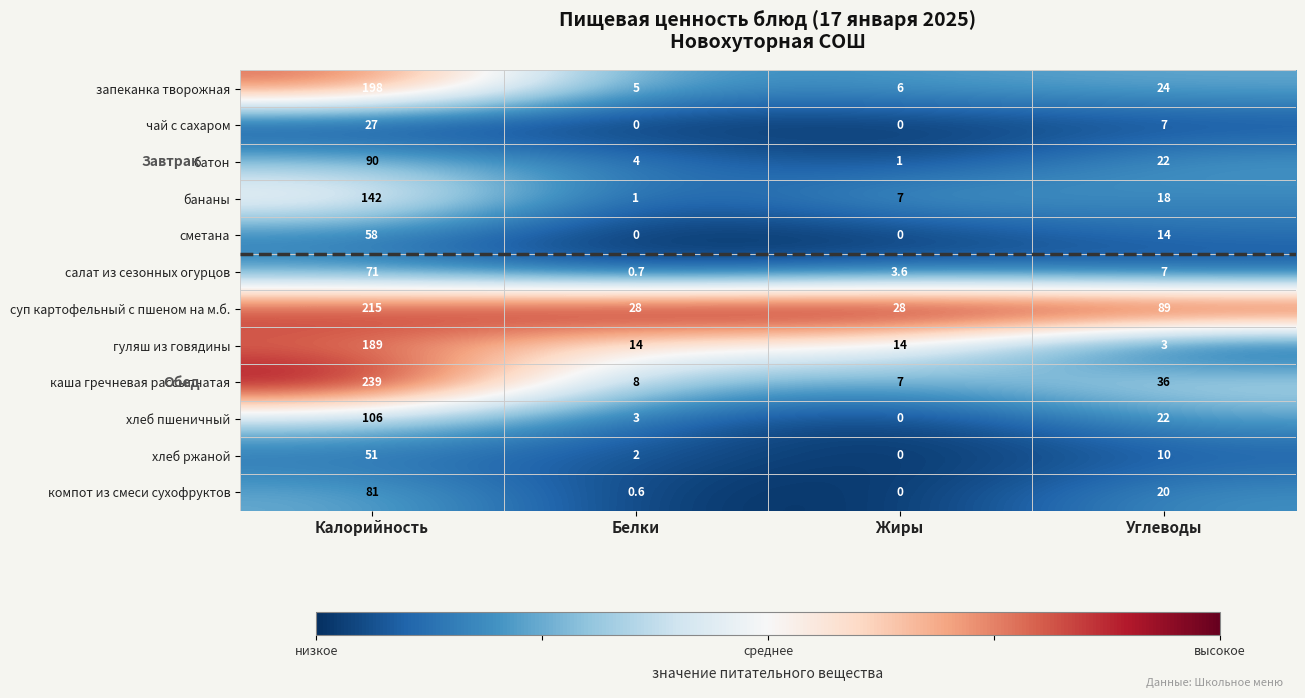

Rank the series by their maximum value, from highest to lowest.

каша гречневая рассыпчатая, суп картофельный с пшеном на м.б., запеканка творожная, гуляш из говядины, бананы, хлеб пшеничный, батон, компот из смеси сухофруктов, салат из сезонных огурцов, сметана, хлеб ржаной, чай с сахаром